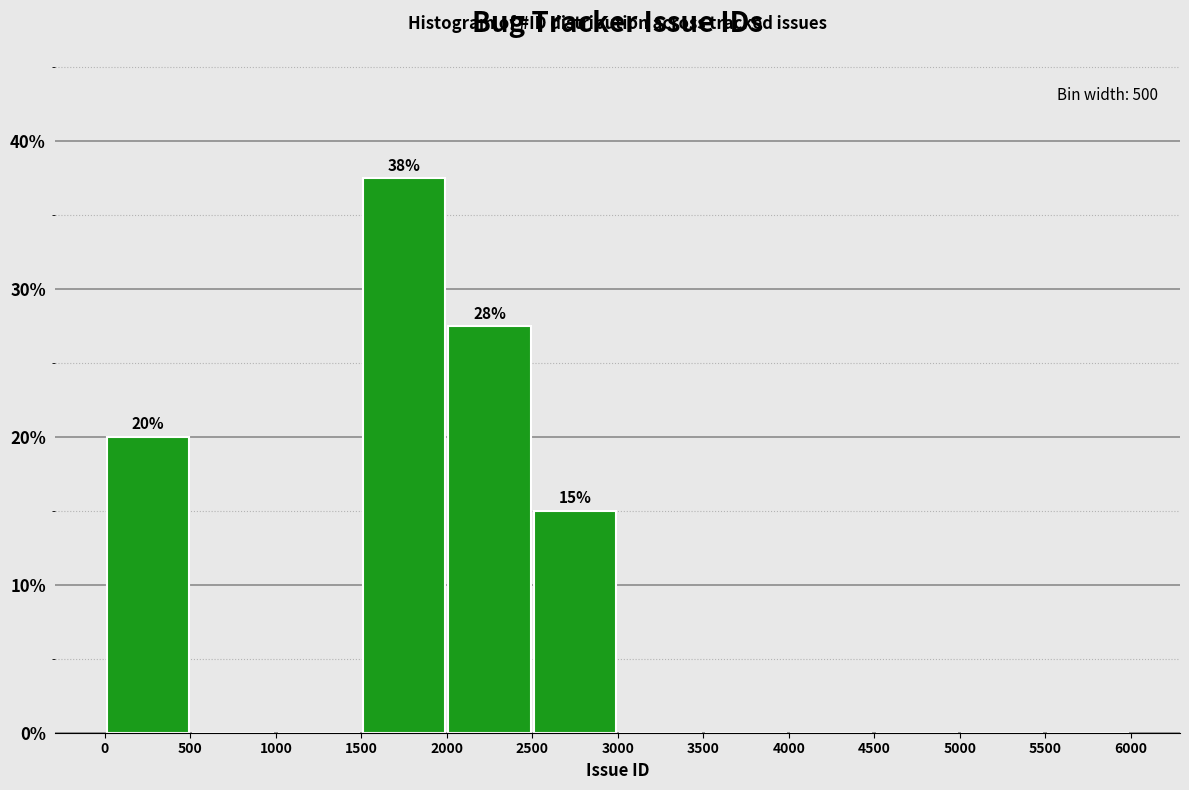

Over which range of the x-axis is the bar tallest?

1500 to 2000